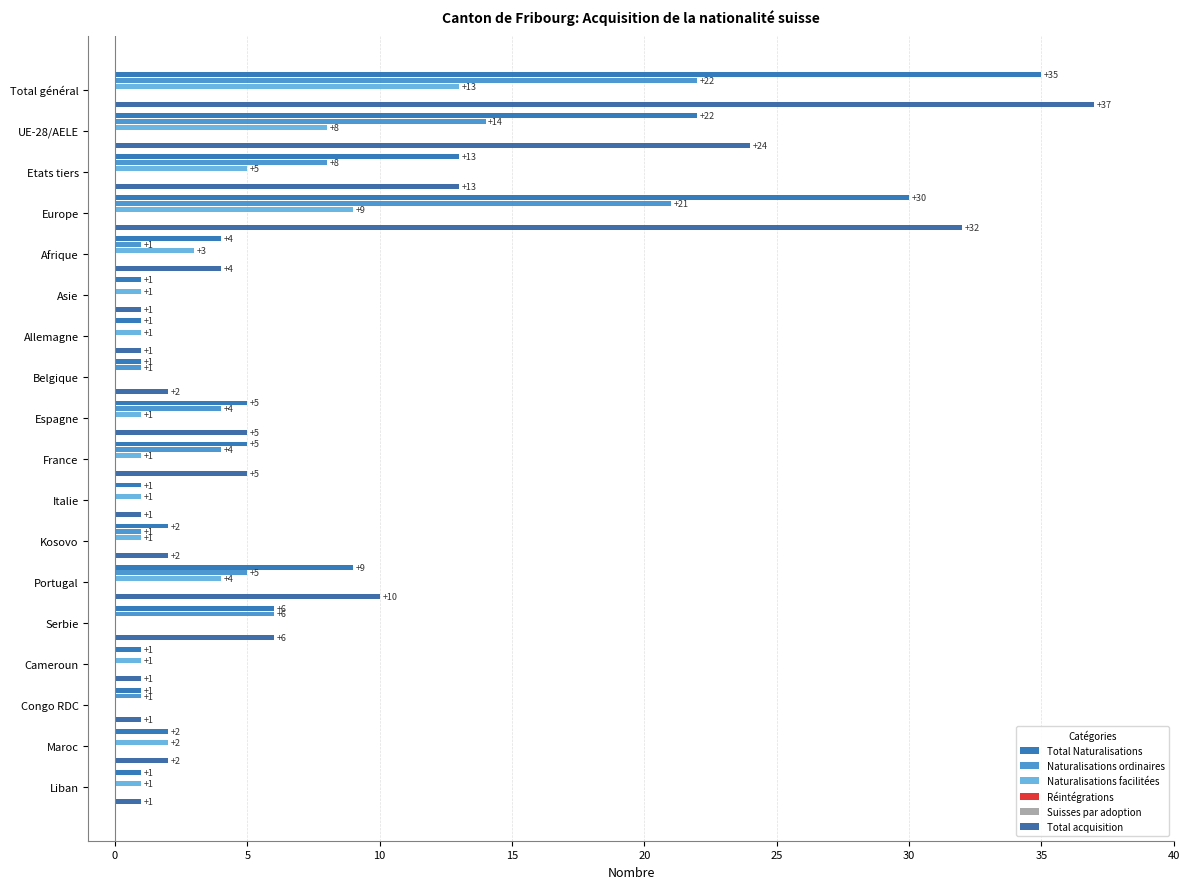

Count the number of categories in the chart.

18